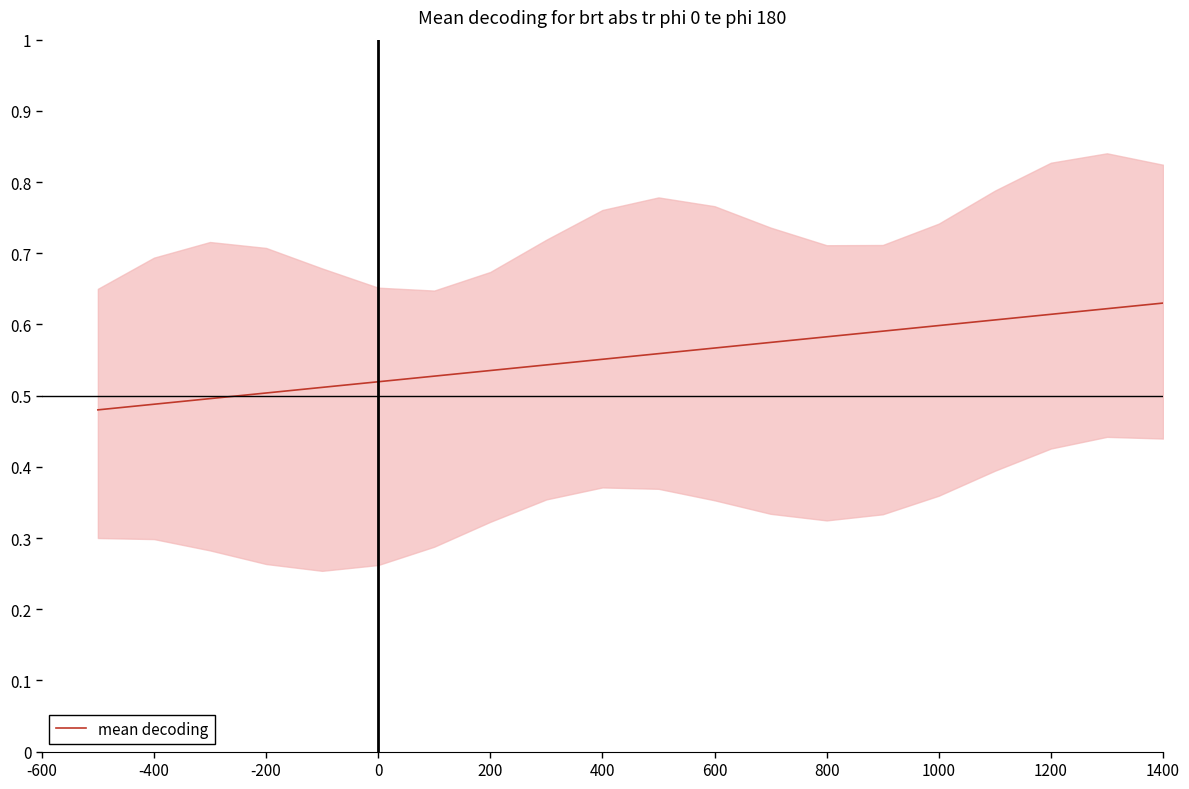

Reading left to right, list all the values displayed in this chart.

0.5	0.5	0.5	0.5	0.5	0.5	0.5	0.5	0.5	0.6	0.6	0.6	0.6	0.6	0.6	0.6	0.6	0.6	0.6	0.6